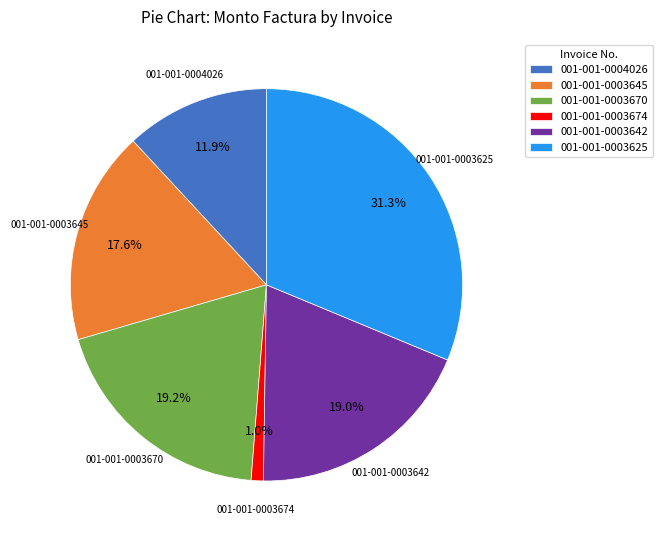

Is 001-001-0003625 the majority of the pie?

No